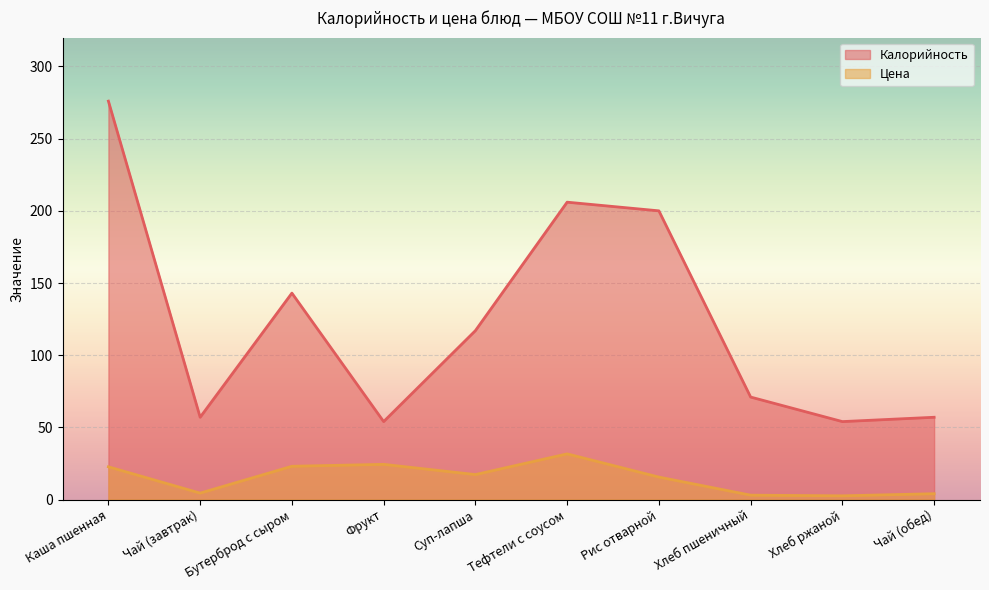

What is the difference between the Цена values at Тефтели с соусом and Суп-лапша?

14.3